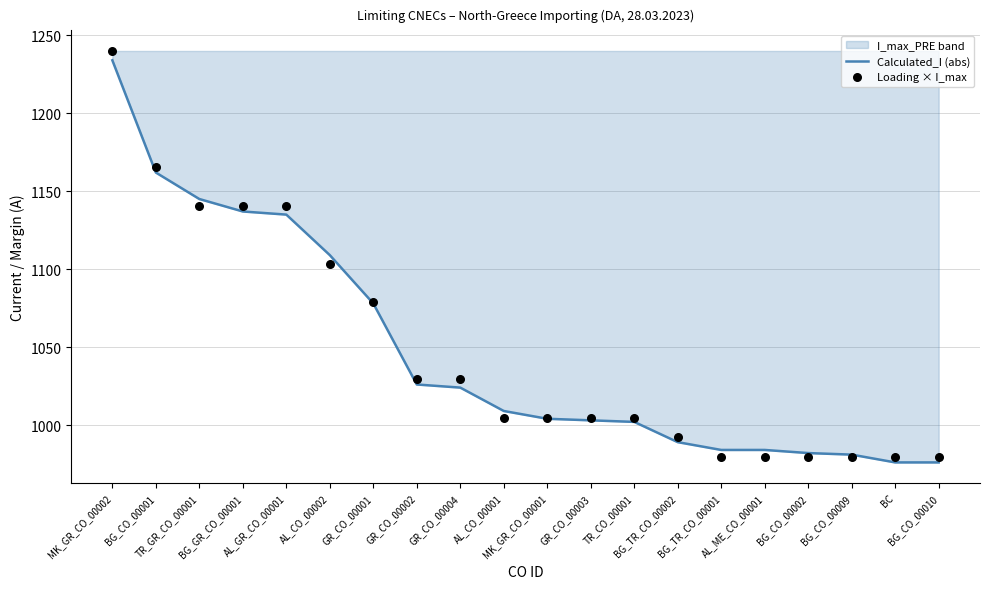

What is the total value across all series at BG_GR_CO_00001?

2277.8